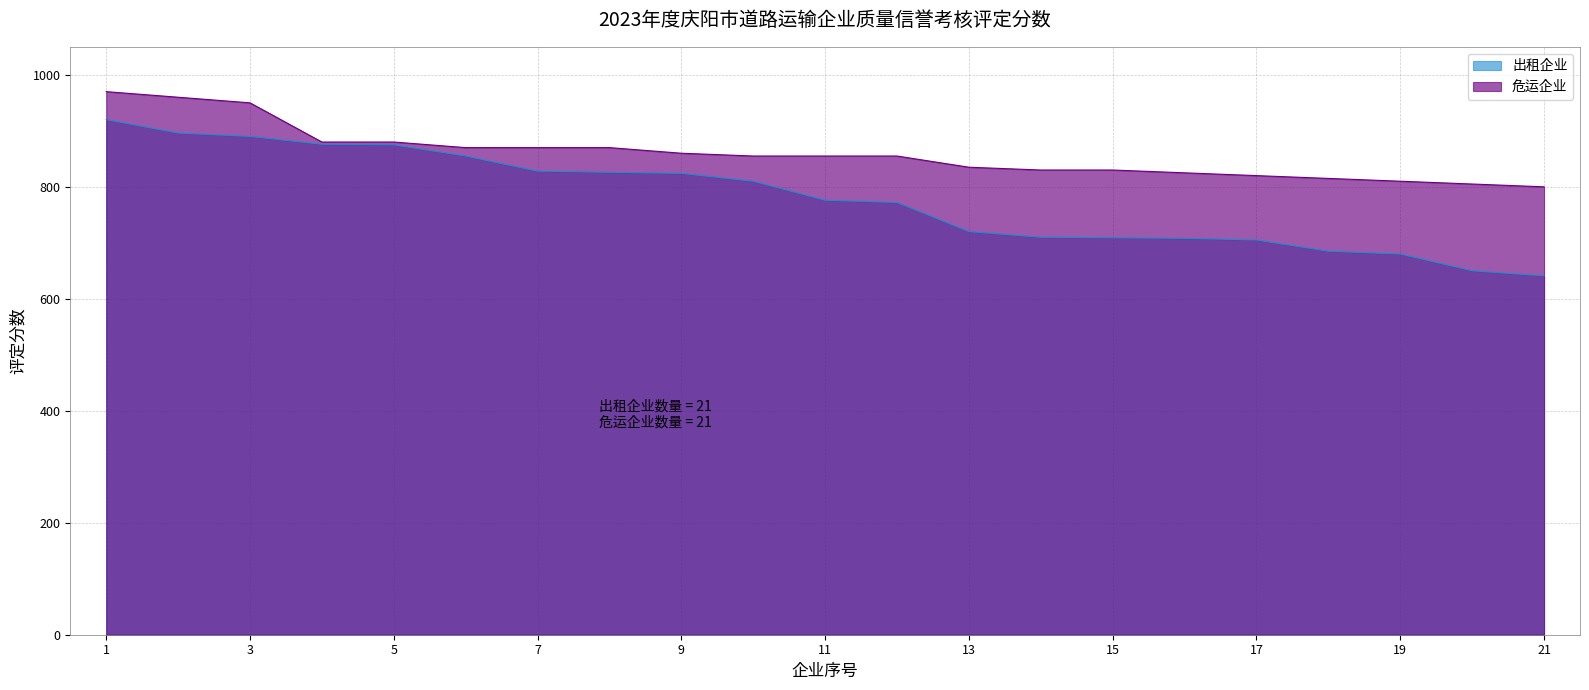

Count the number of categories in the chart.

21